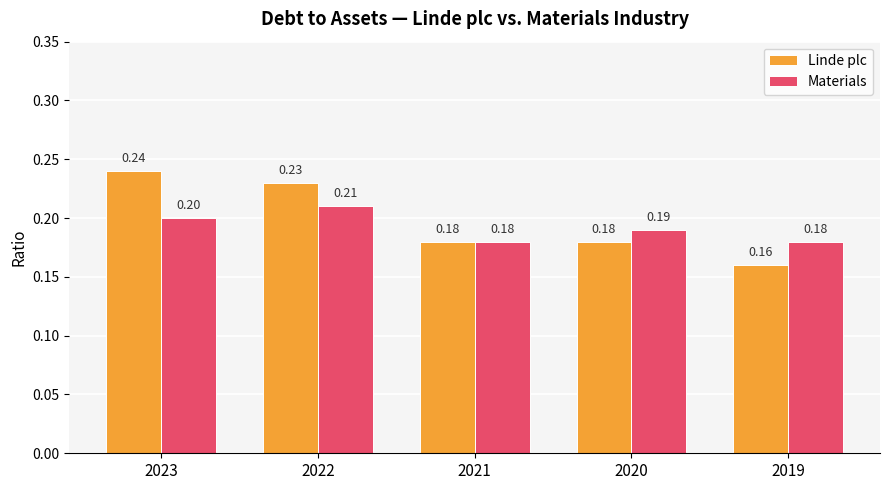

What value does the Materials series have at 2023?

0.2